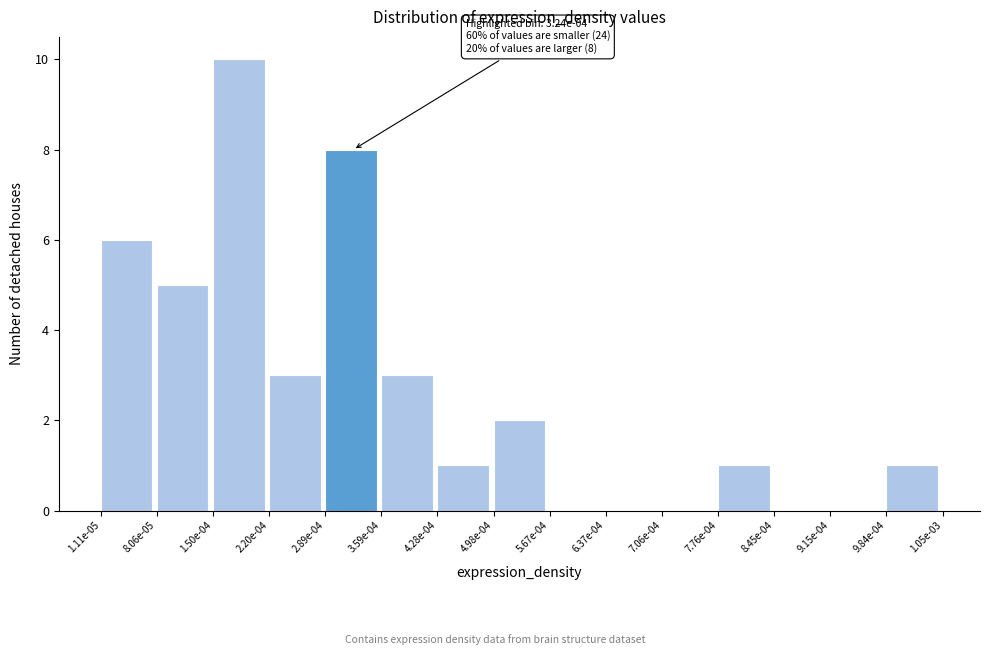

Reading left to right, what are all the values shown in this chart?

1.11e-05=6	8.06e-05=5	1.50e-04=10	2.20e-04=3	2.89e-04=8	3.59e-04=3	4.28e-04=1	4.98e-04=2	5.67e-04=0	6.37e-04=0	7.06e-04=0	7.76e-04=1	8.45e-04=0	9.15e-04=0	9.84e-04=1